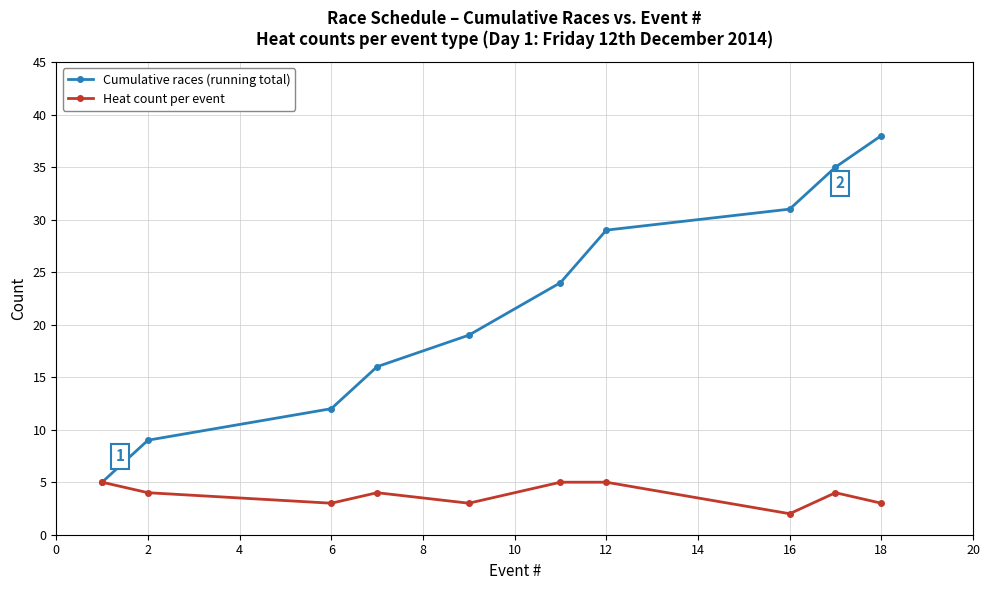

At how many categories does at least one series exceed 15?

7